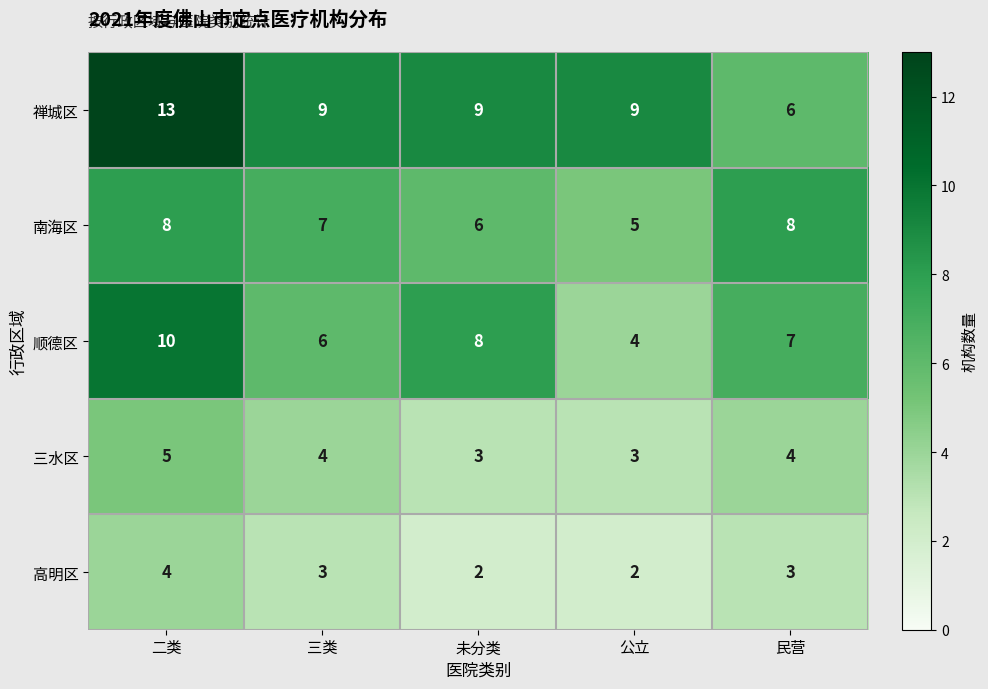

Is it true that 三水区 equals 5 at 二类?

True